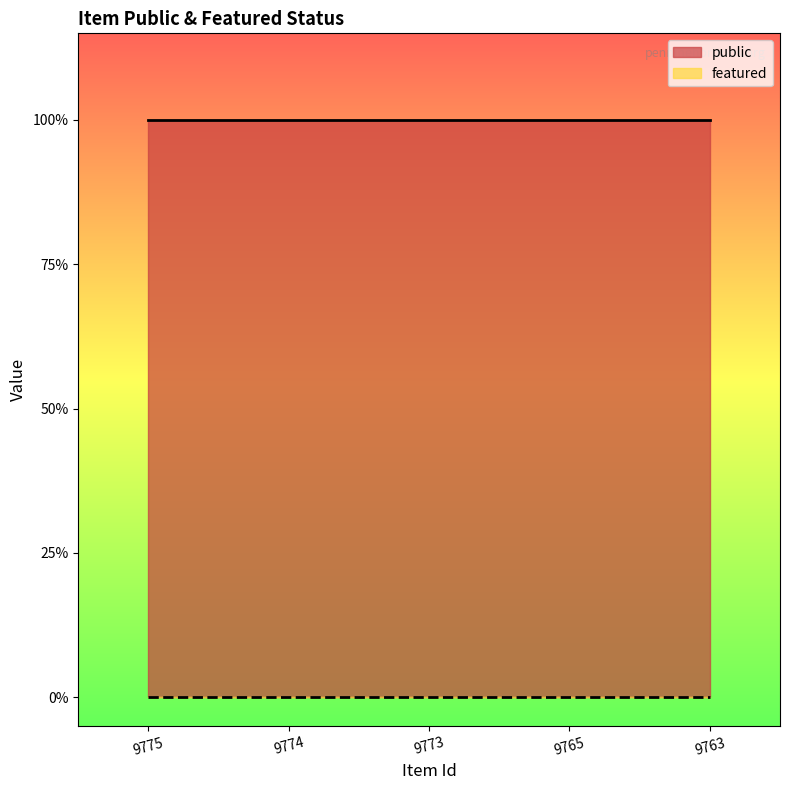

At which label is featured closest to 0?

9775